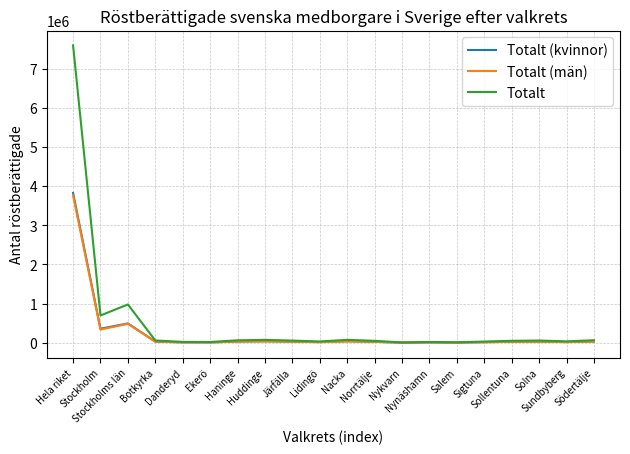

What is the spread (max minus min) of values at Nynäshamn?

10581